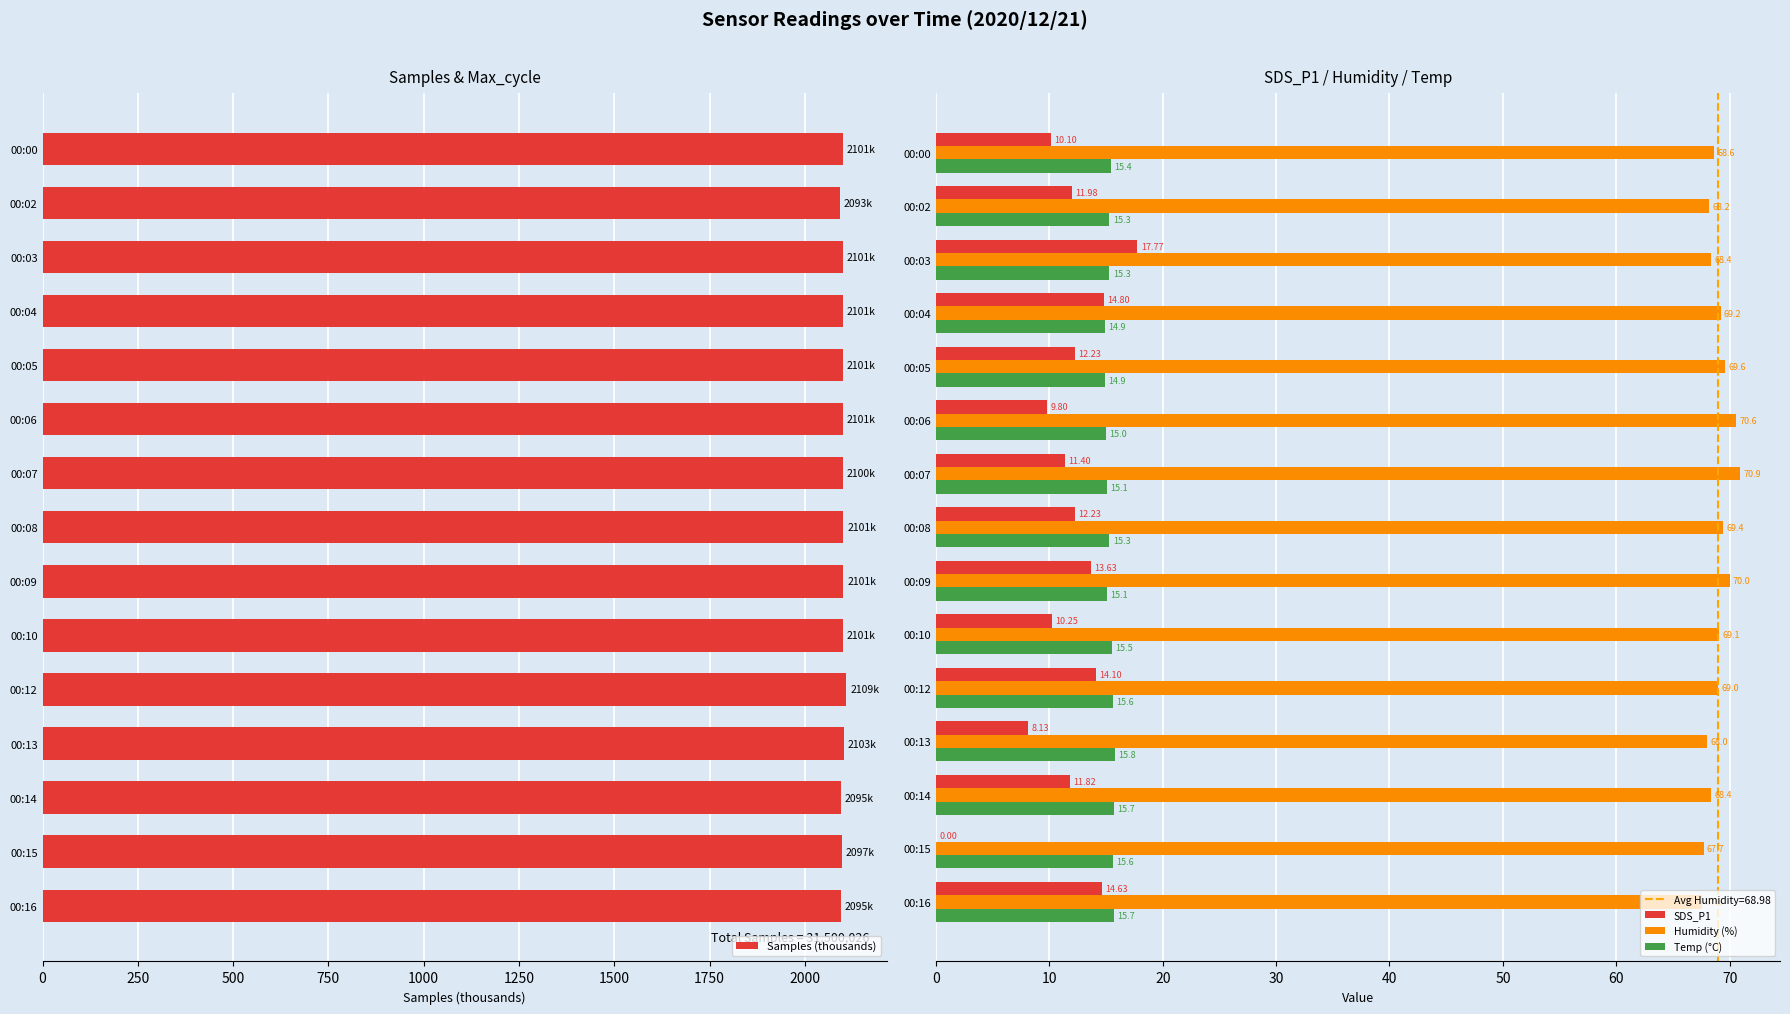

What is the sum of the Temp (°C) values at 00:03 and 00:06?

30.3